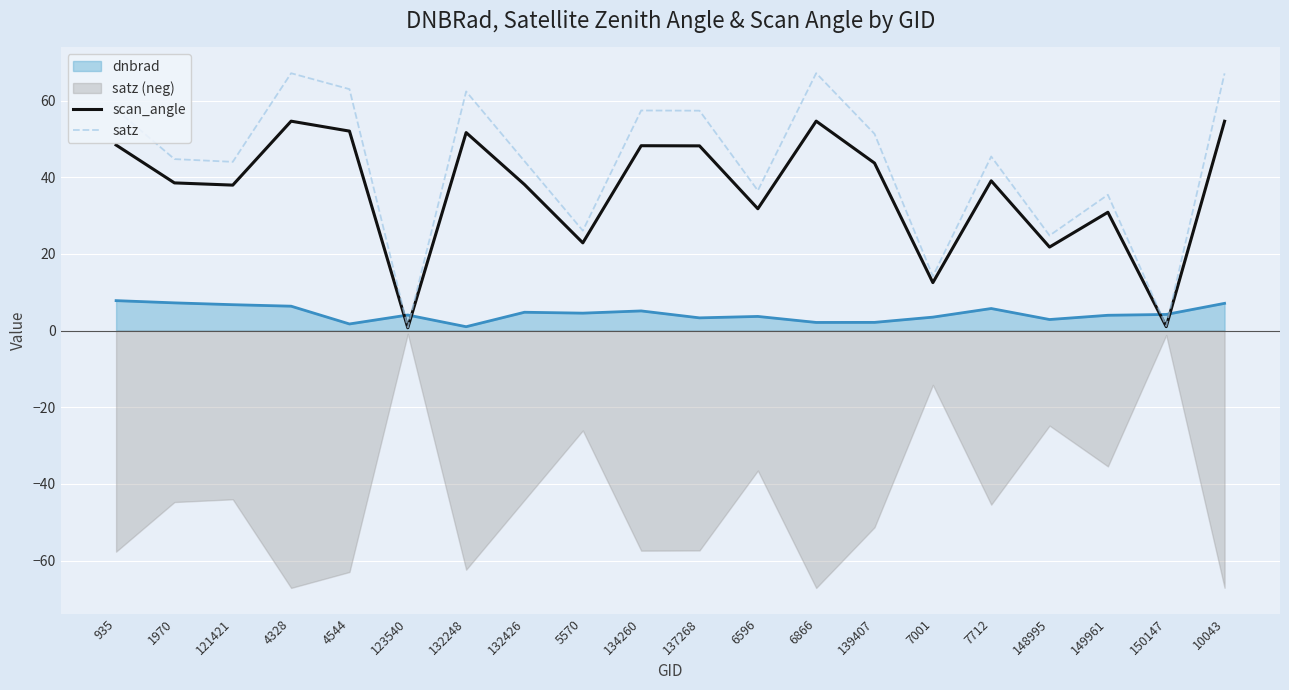

Where does the satz series first go above 45?

935